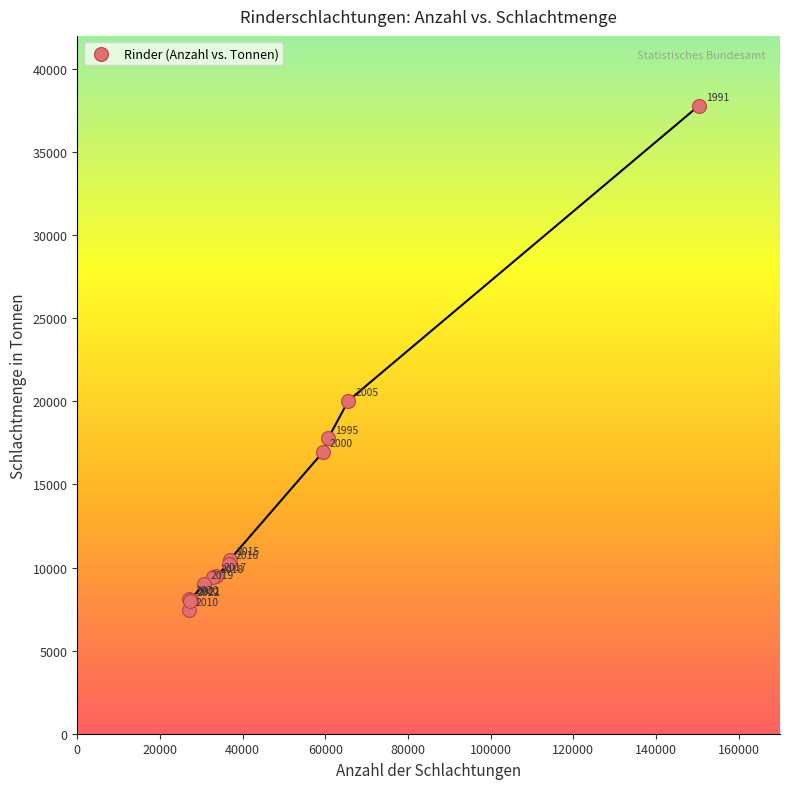

What Y value in the scatter plot is closest to 22607?

20046